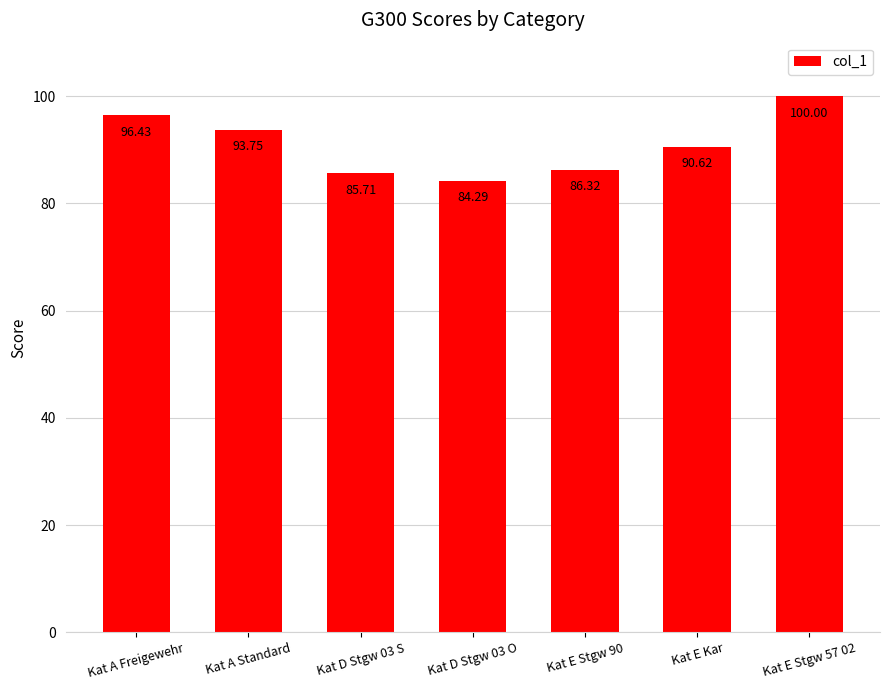

How many bars are there in total?

7